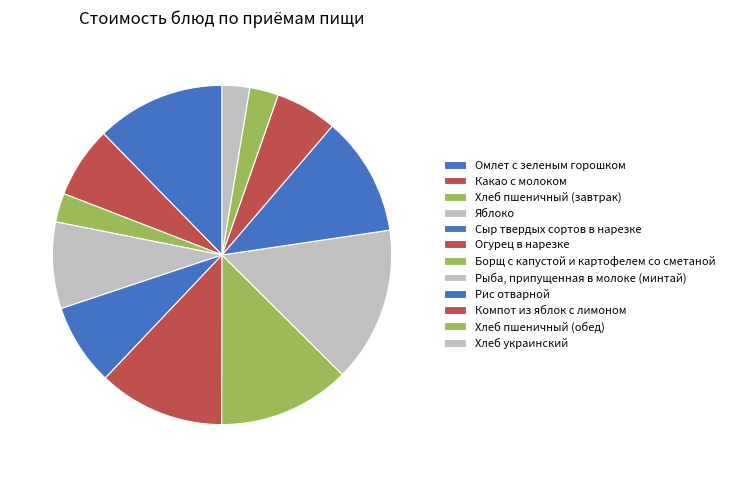

How many segments does this pie chart have?

12